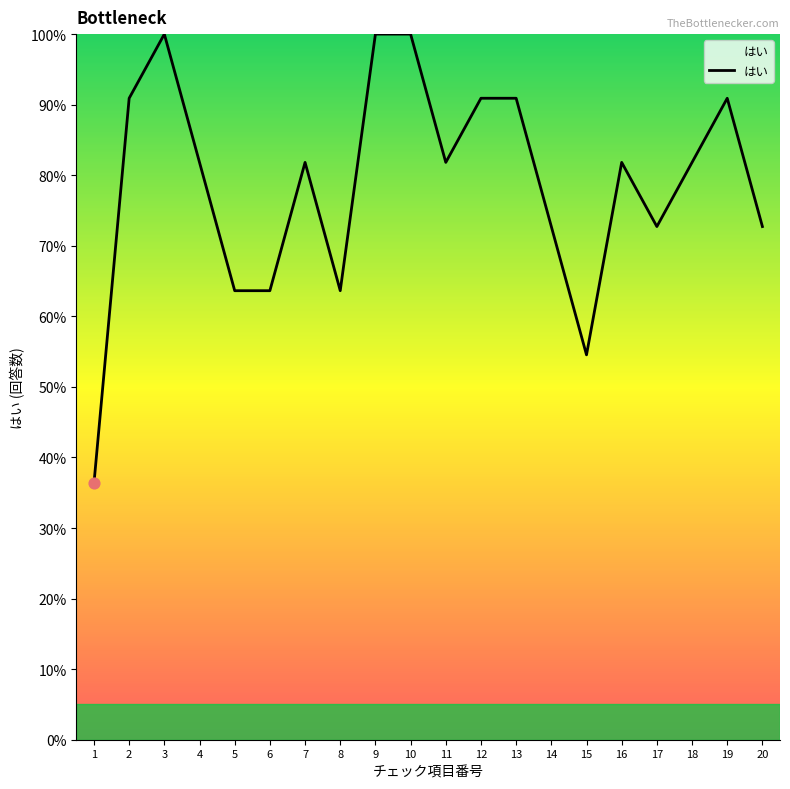

What is the change in value from 11 to 19?

+9.1